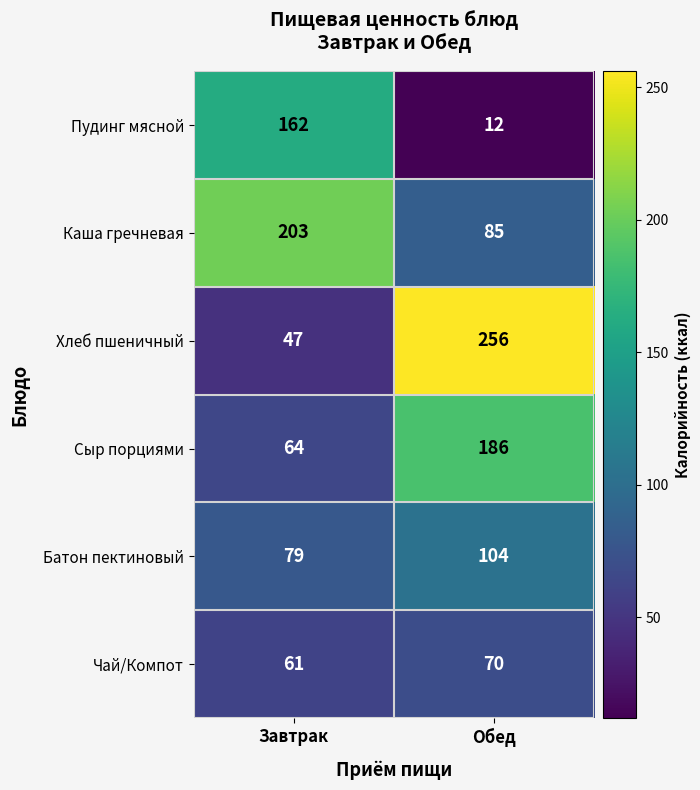

Where is Батон пектиновый nearest to the value 91?

Завтрак